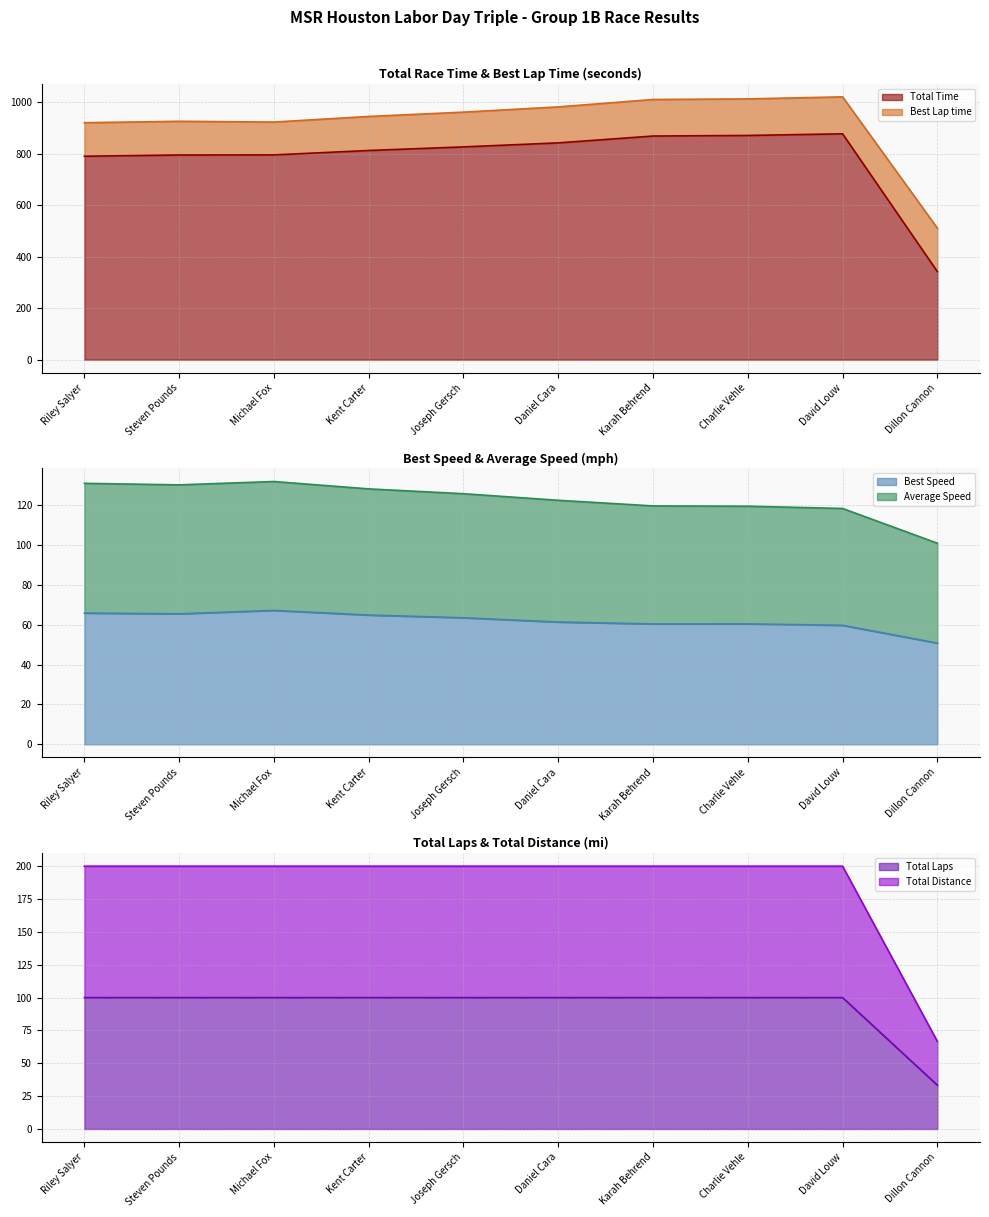

Read the Best Speed value at Riley Salyer.

65.8